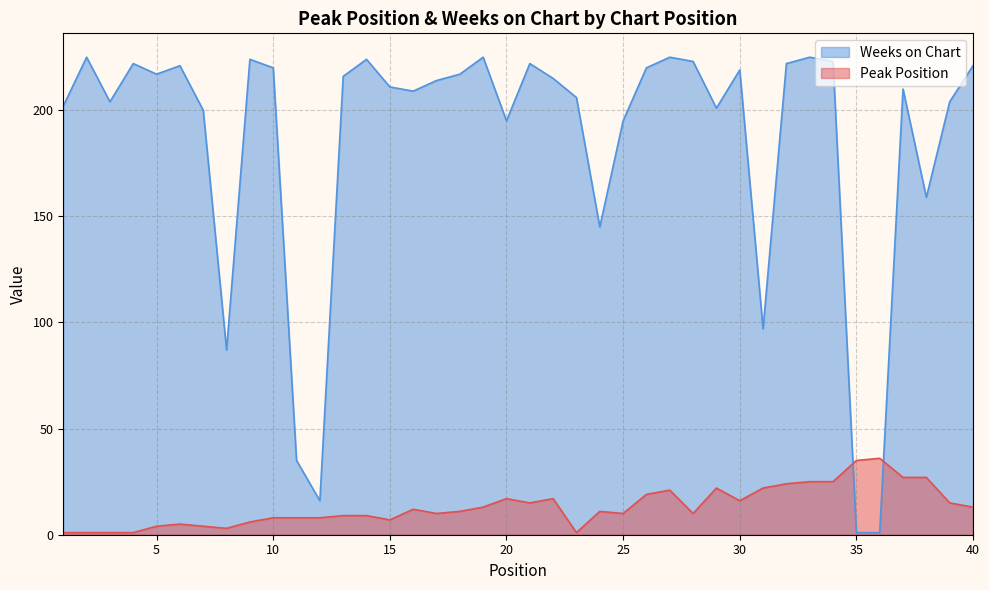

Which label corresponds to the largest value in the chart?

2